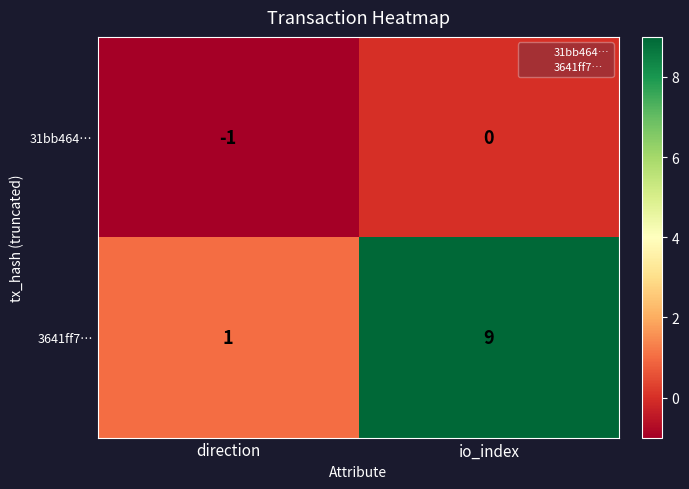

What is the difference between the maximum and minimum values in the 3641ff7… series?

8